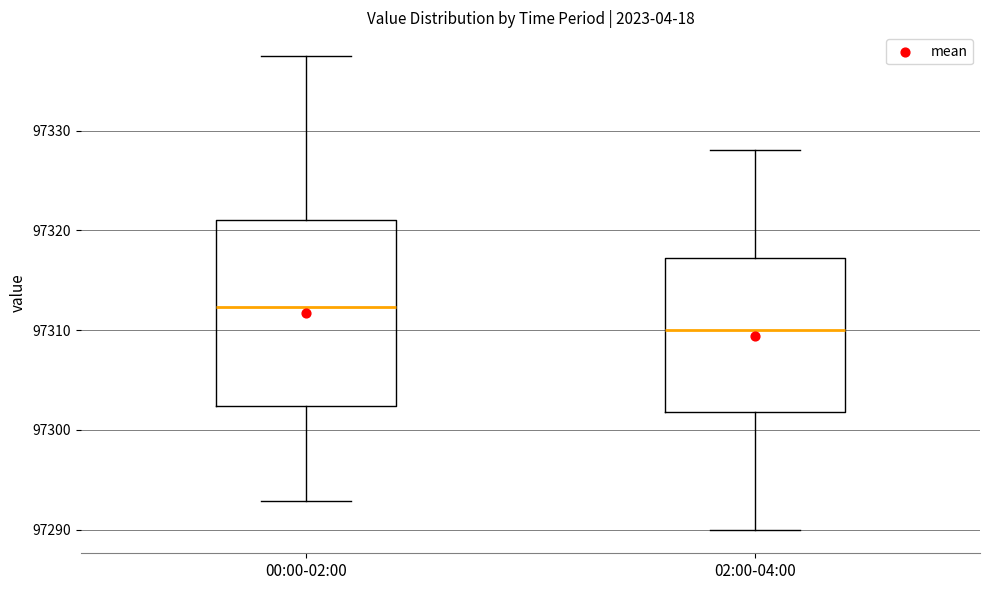

Comparing the boxes themselves (not the whiskers), which one is the tallest?

00:00-02:00